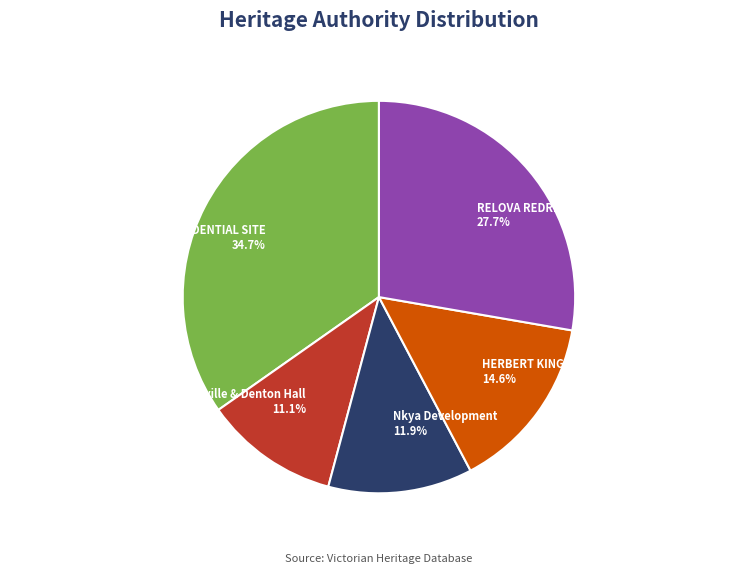

Approximately how many times larger is the value at Dentonville & Denton Hall 11.1% compared to Nkya Development 11.9%?

0.9